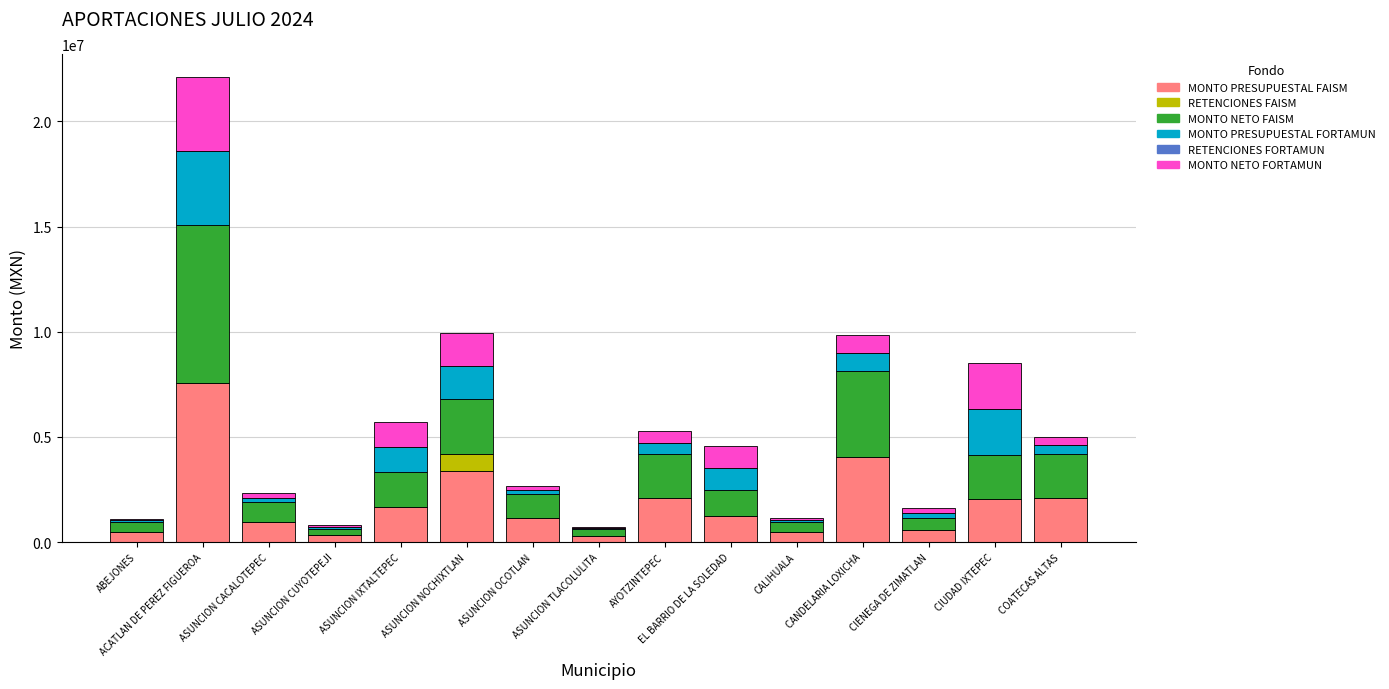

What is the highest value of the MONTO PRESUPUESTAL FAISM series?

7541842.6